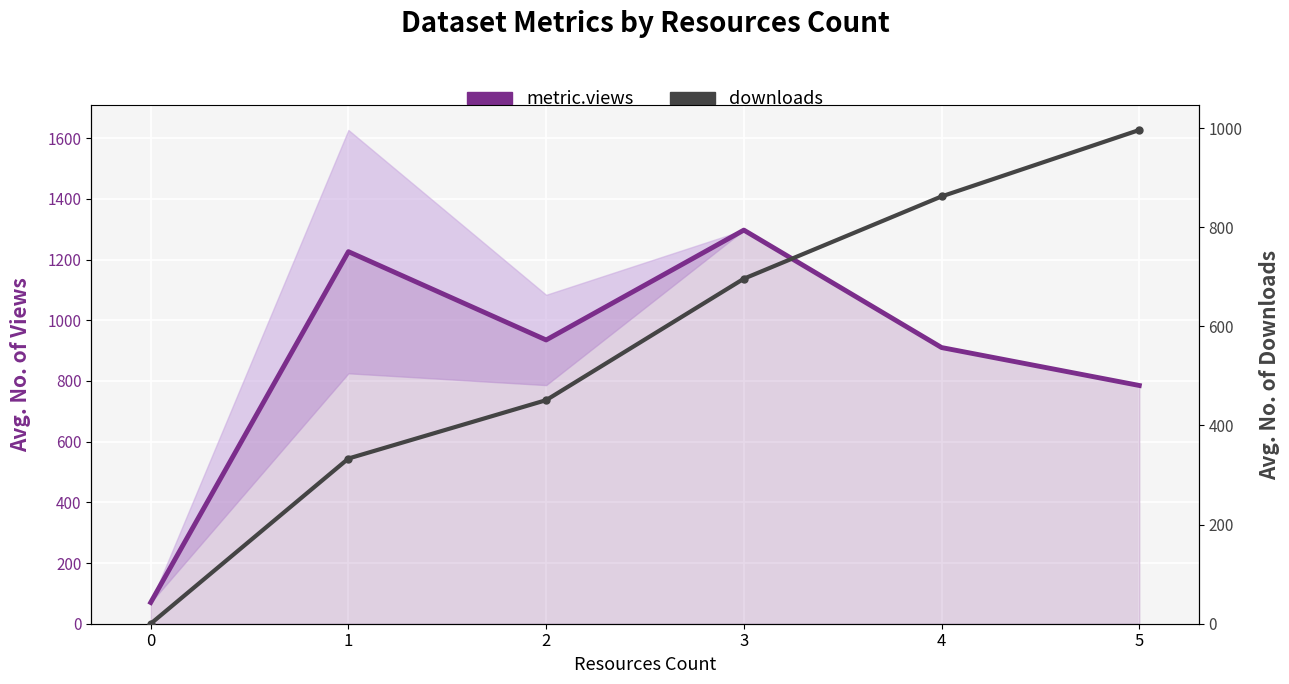

How many values in downloads are above zero?

5